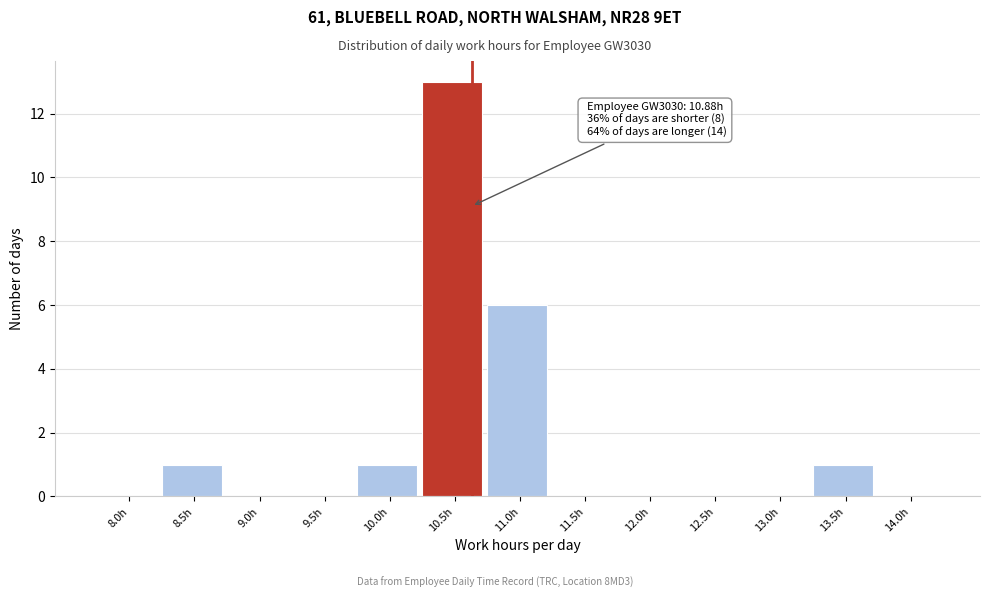

Reading left to right, extract all data points from this chart.

8.0h=0	8.5h=1	9.0h=0	9.5h=0	10.0h=1	10.5h=13	11.0h=6	11.5h=0	12.0h=0	12.5h=0	13.0h=0	13.5h=1	14.0h=0